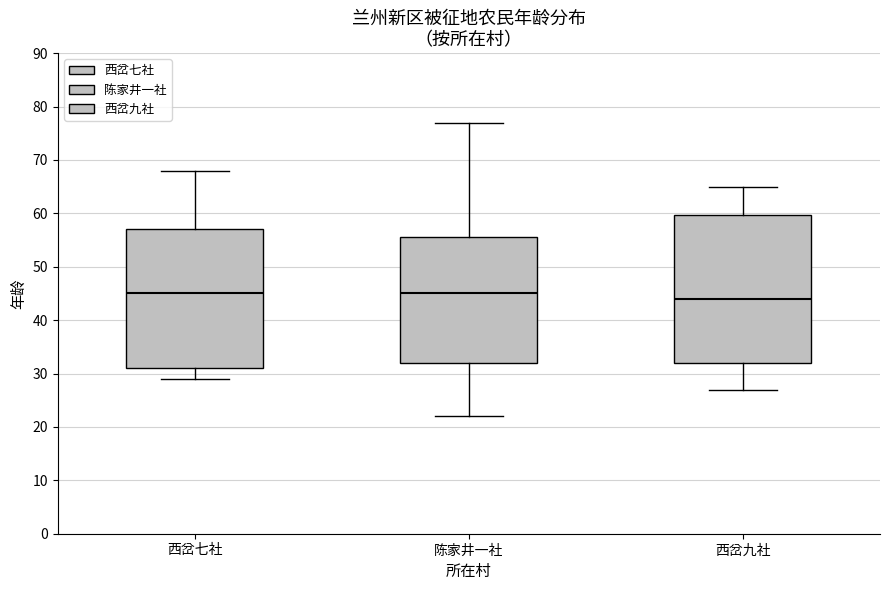

Reading left to right, transcribe this box plot: for each box, give where its median line is, the range the box spans, and where its two whiskers end, as read against the y-axis. The values are not printed on the chart, so give them approximately, as read against the axis.

西岔七社: median 45, box 31 to 57, whiskers 29 to 68
陈家井一社: median 45, box 32 to 56, whiskers 22 to 77
西岔九社: median 44, box 32 to 60, whiskers 27 to 65